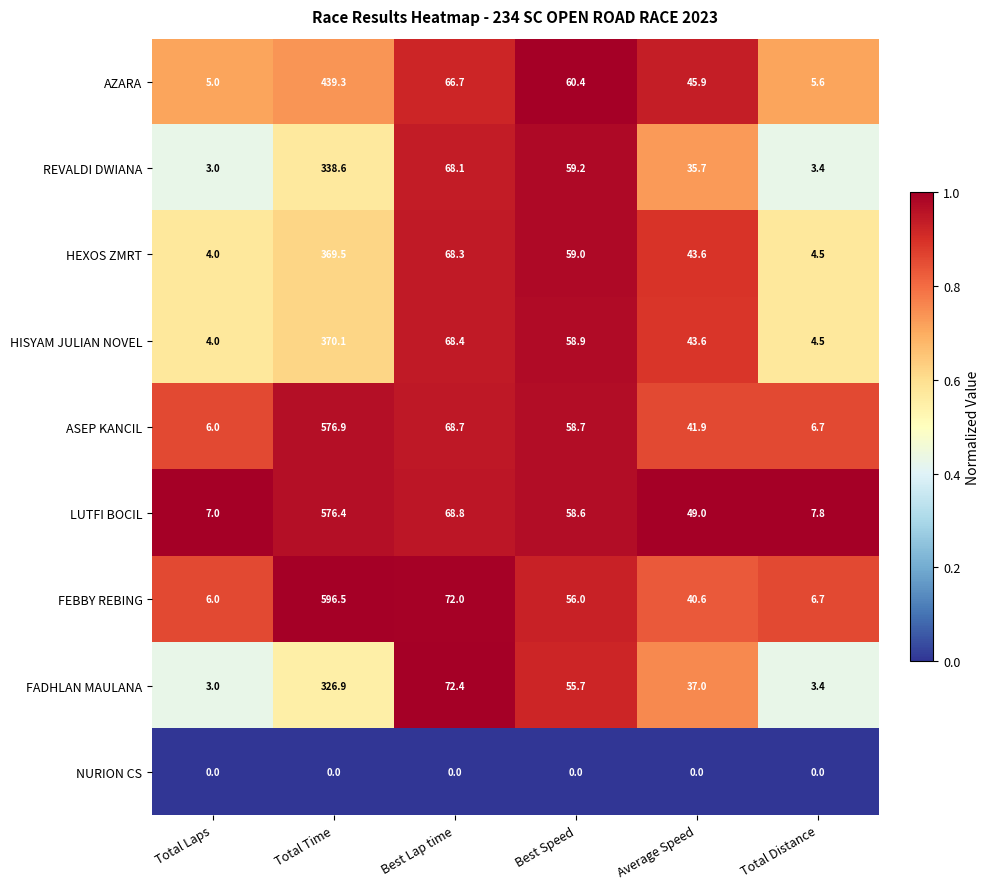

The value of ASEP KANCIL at Best Lap time is 68.7. True or false?

True